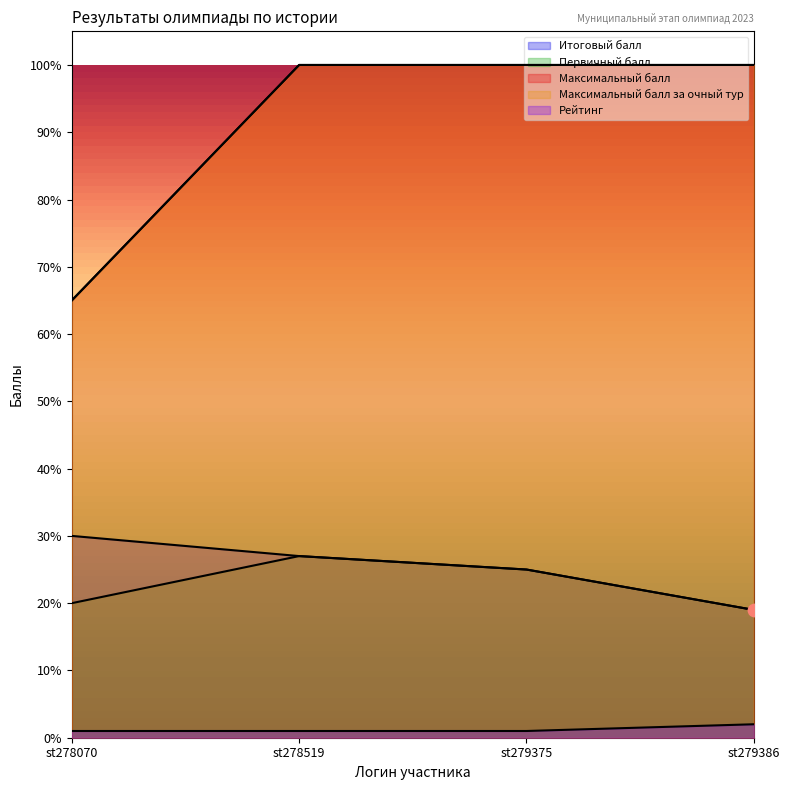

Which series contains the lowest Y value?

Рейтинг